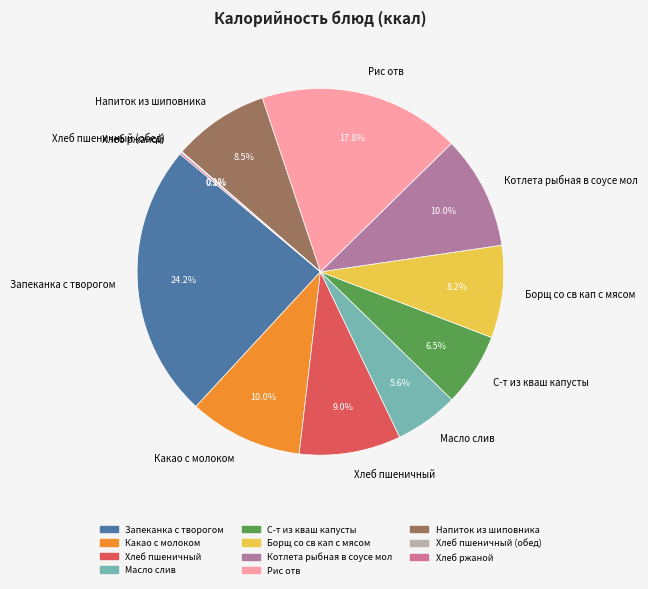

True or false: Хлеб пшеничный accounts for 9% of the total.

True